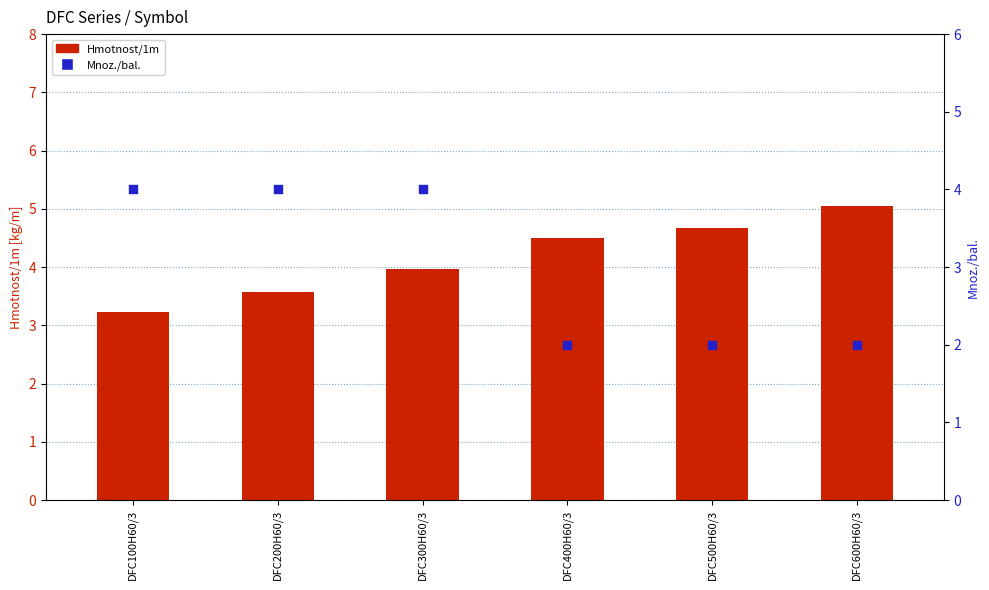

Which series has the widest spread of Y values?

Mnoz./bal.